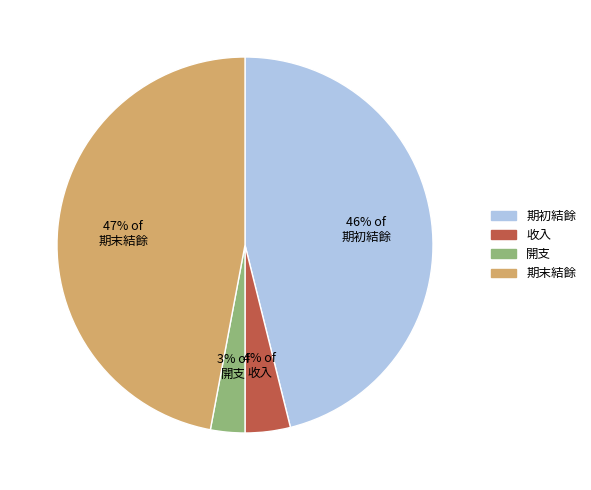

Which slice is the smallest?

3% of 開支